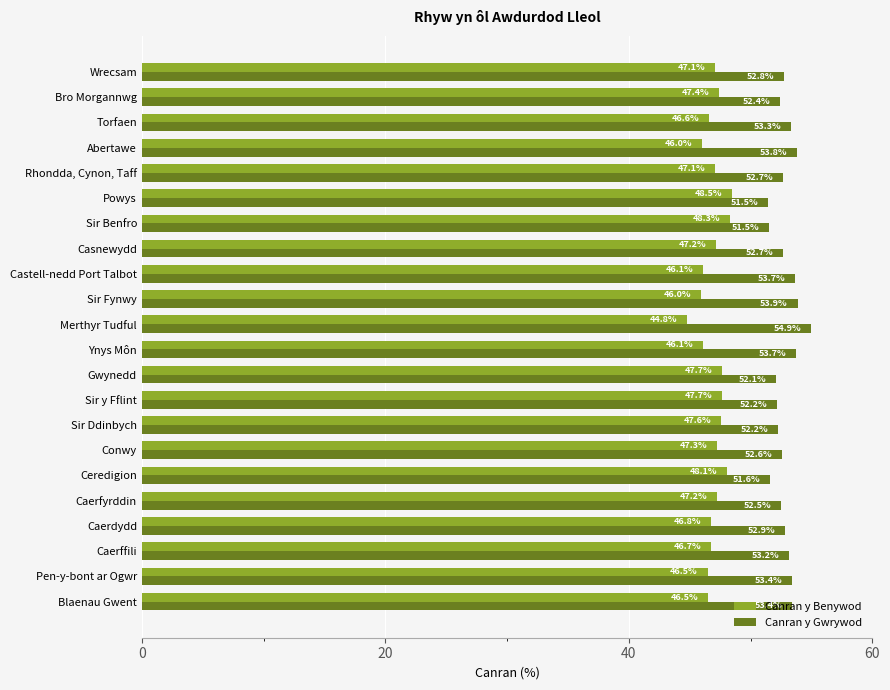

Rank the series by their average value, from lowest to highest.

Canran y Benywod, Canran y Gwrywod